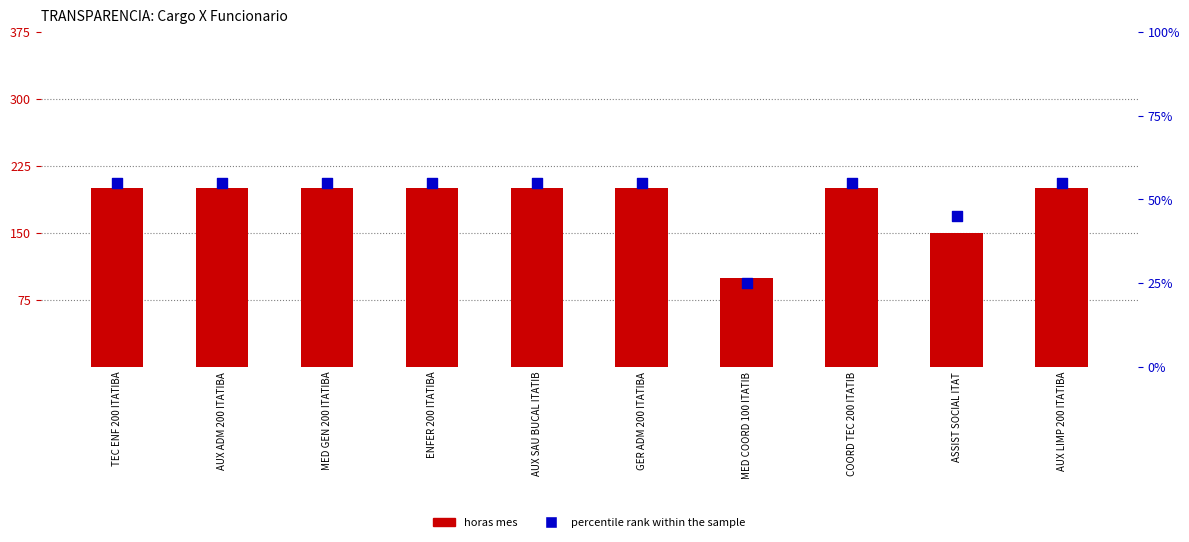

Is the value of horas mes at MED GEN 200 ITATIBA greater than the value of percentile rank within the sample at MED COORD 100 ITATIB?

Yes